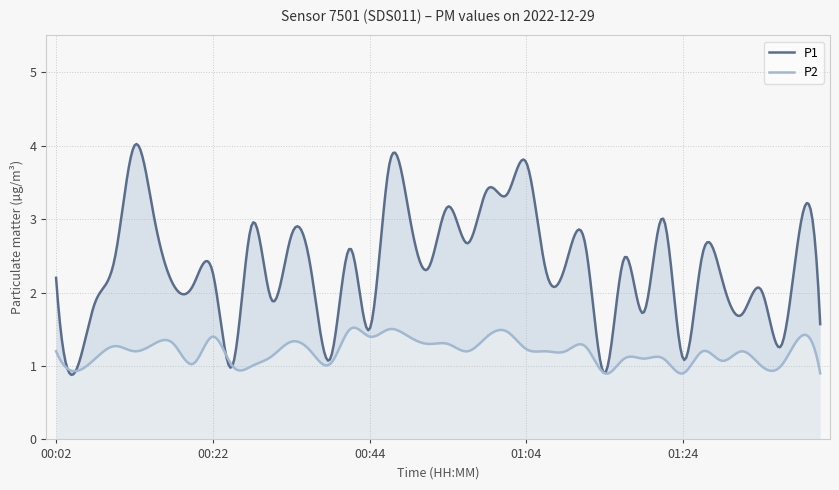

True or false: P1 and P2 cross at least once.

False